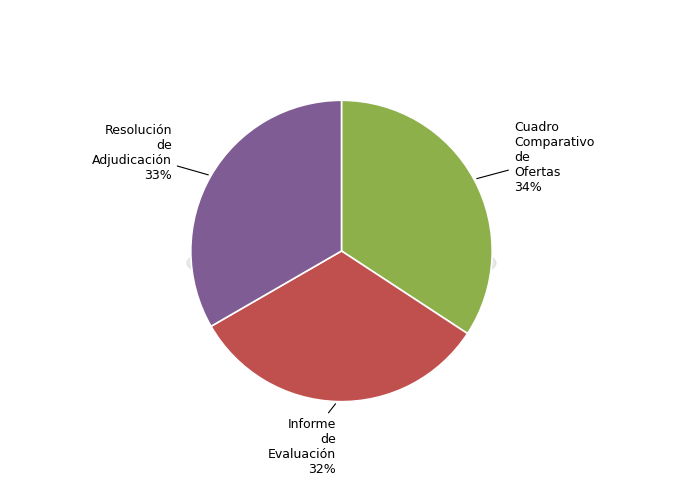

How many slices are in this pie chart?

3